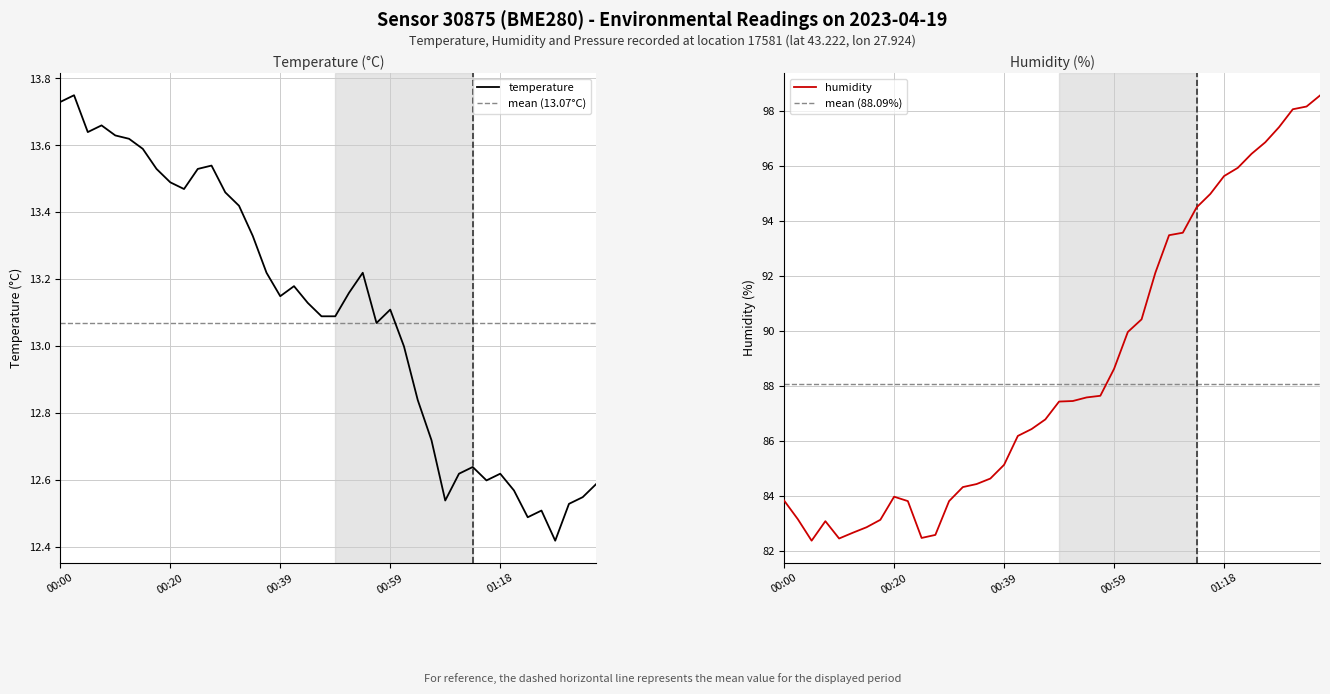

What is the approximate value of humidity at 00:54?

87.6